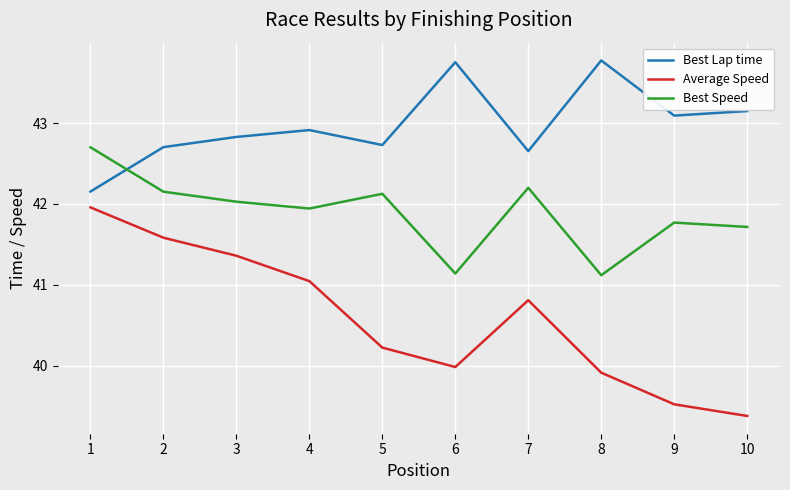

What is the approximate value of Best Speed at 10?

41.7